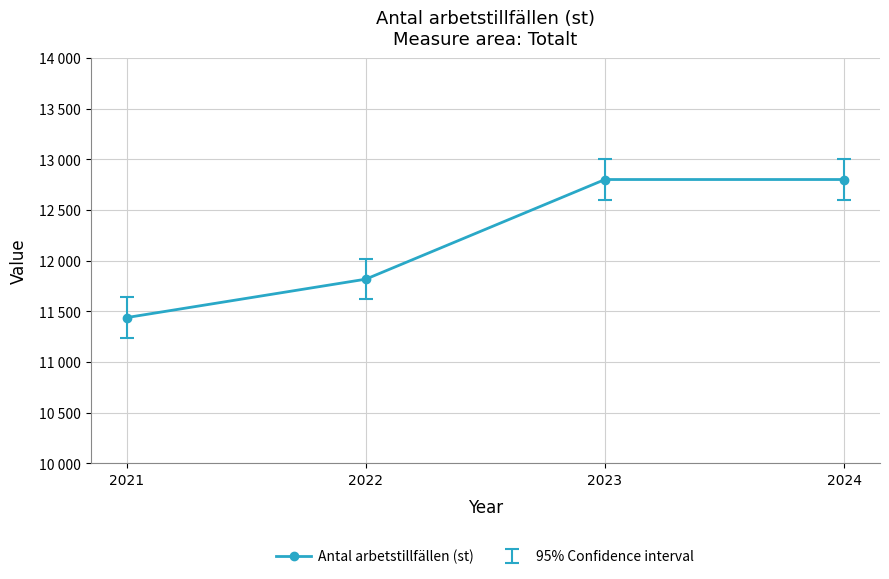

Rank the categories by value from lowest to highest.

2021, 2022, 2023, 2024